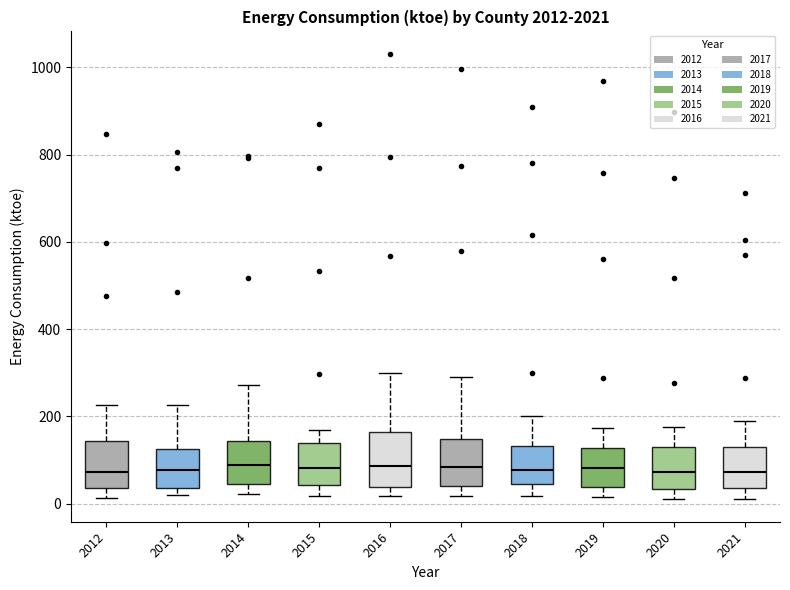

Reading left to right, transcribe this box plot: for each box, give where its median line is, the range the box spans, and where its two whiskers end, as read against the y-axis. The values are not printed on the chart, so give them approximately, as read against the axis.

2012: median 80, box 40 to 140, whiskers 20 to 220
2013: median 80, box 40 to 120, whiskers 20 to 220
2014: median 80, box 40 to 140, whiskers 20 to 280
2015: median 80, box 40 to 140, whiskers 20 to 160
2016: median 80, box 40 to 160, whiskers 20 to 300
2017: median 80, box 40 to 140, whiskers 20 to 300
2018: median 80, box 40 to 140, whiskers 20 to 200
2019: median 80, box 40 to 120, whiskers 20 to 180
2020: median 80, box 40 to 140, whiskers 20 to 180
2021: median 80, box 40 to 140, whiskers 20 to 200